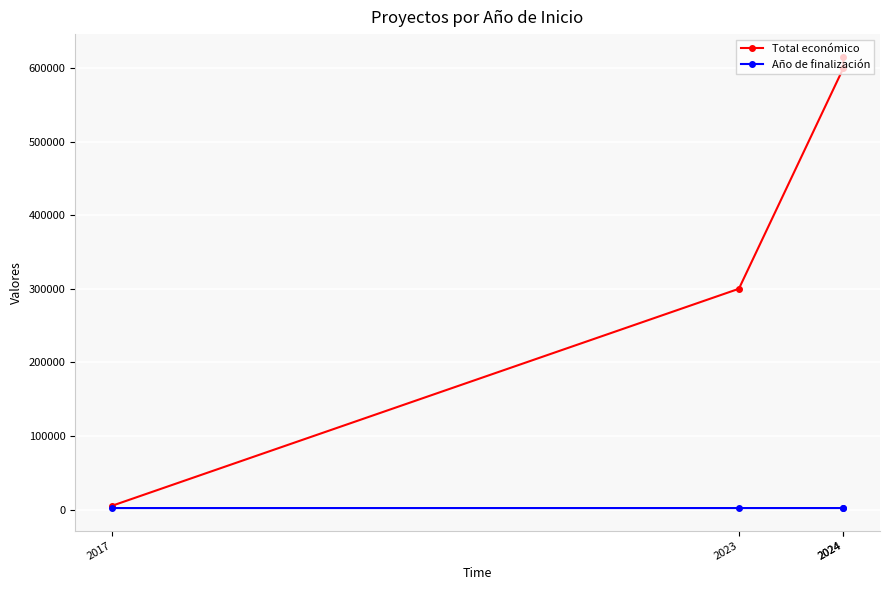

Which series has the largest total across all categories?

Total económico